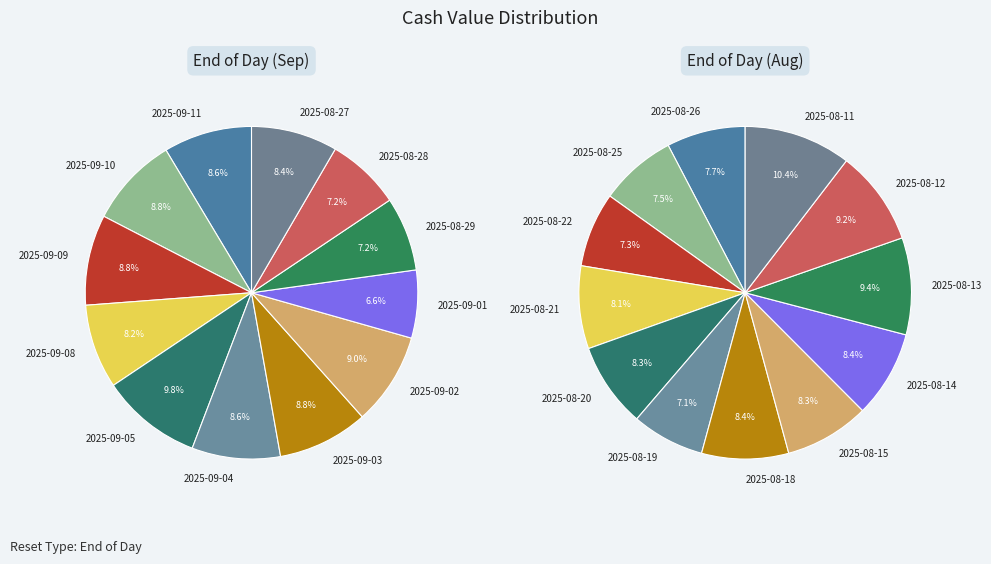

Is there a majority slice in this chart?

No